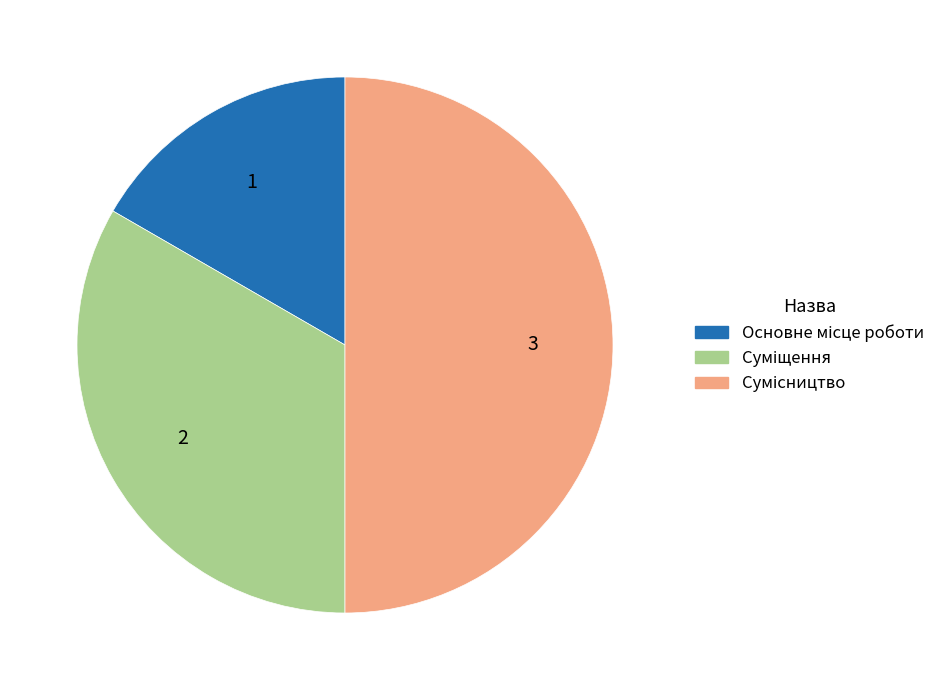

What is the change in value from Суміщення to Сумісництво?

+1